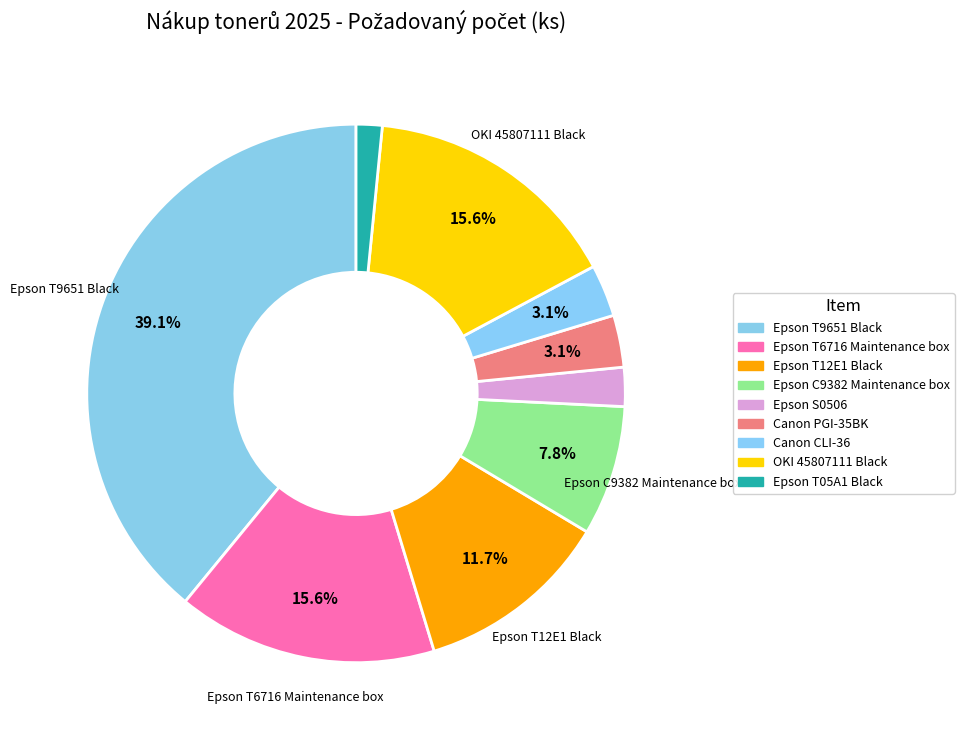

Count the number of slices in the pie.

9